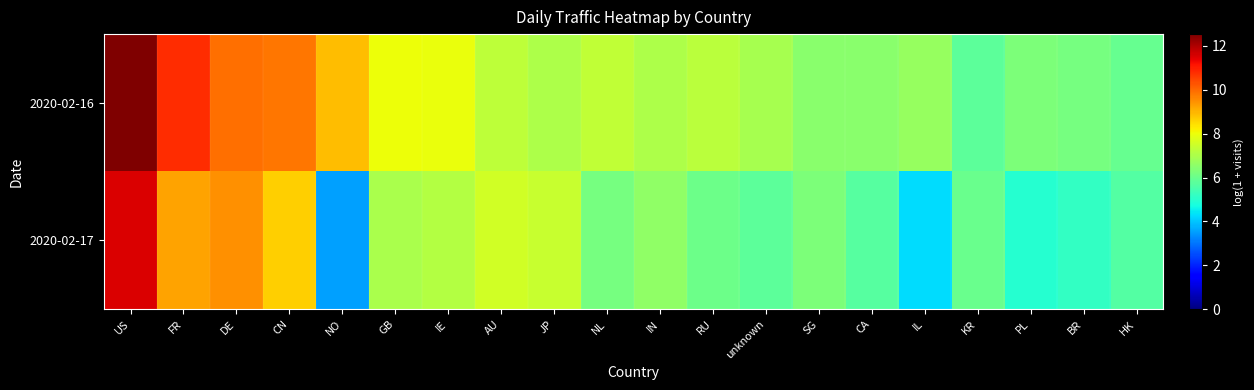

What is the greatest value displayed?

12.5